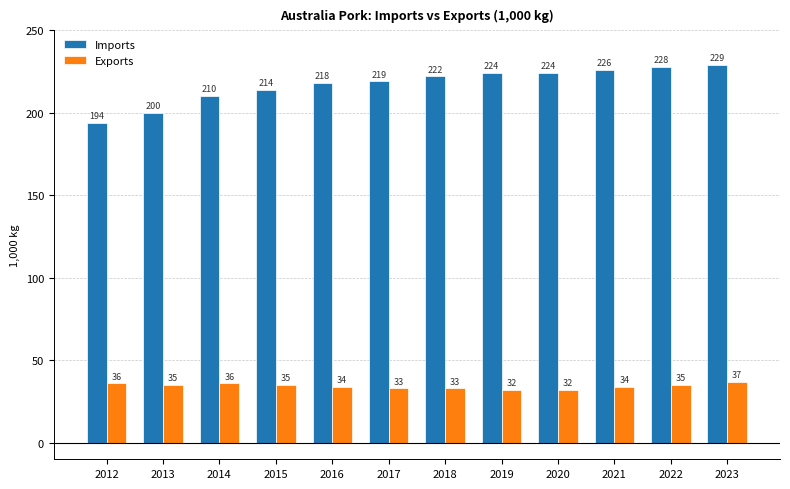

Reading left to right, list all the values displayed in this chart.

Imports: 2012=194	2013=200	2014=210	2015=214	2016=218	2017=219	2018=222	2019=224	2020=224	2021=226	2022=228	2023=229
Exports: 2012=36	2013=35	2014=36	2015=35	2016=34	2017=33	2018=33	2019=32	2020=32	2021=34	2022=35	2023=37